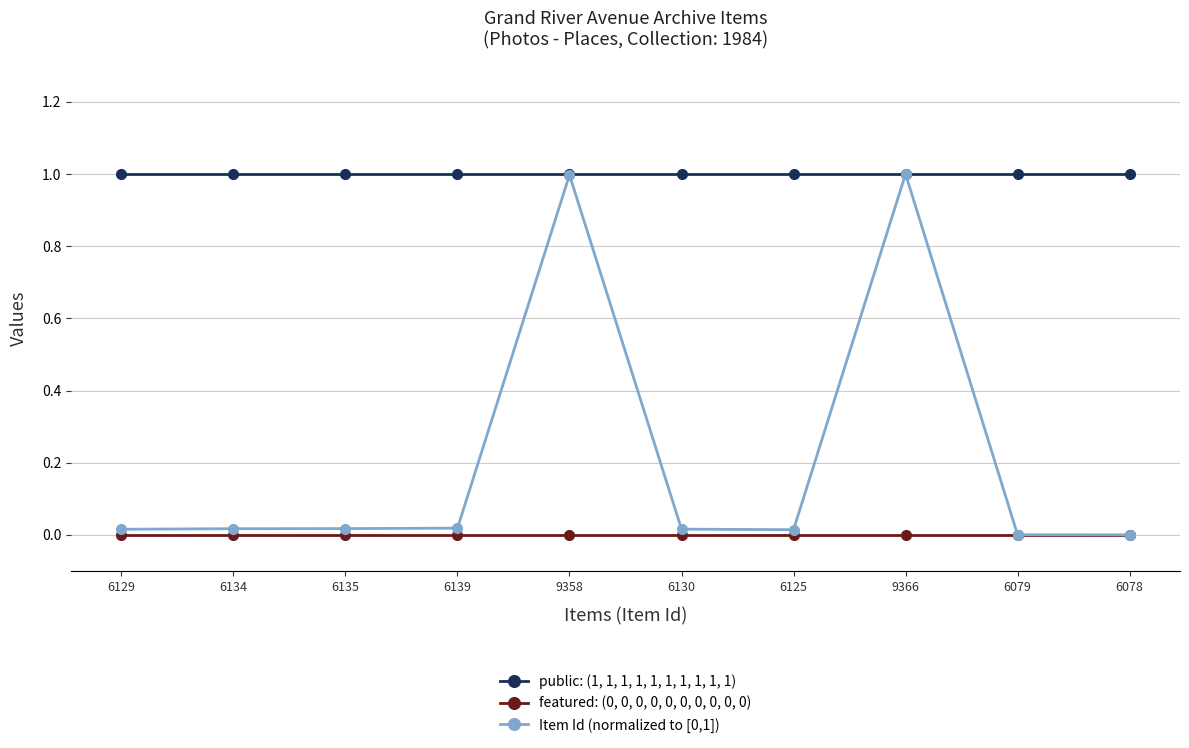

What is the highest value of the public: (1, 1, 1, 1, 1, 1, 1, 1, 1, 1) series?

1.0